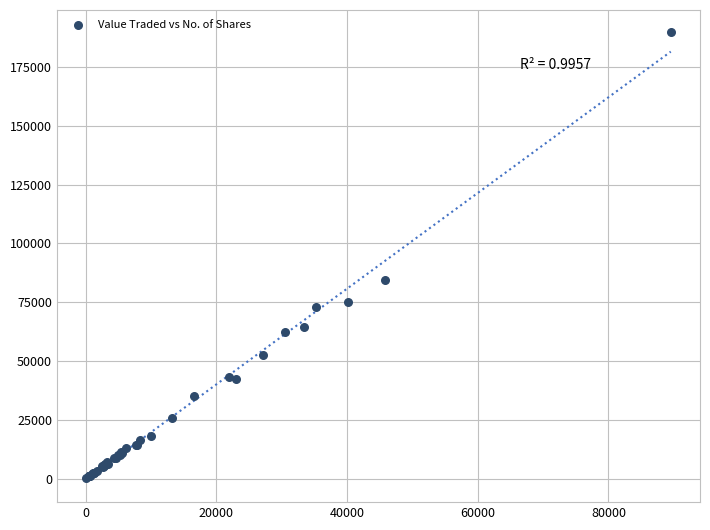

What Y value in the scatter plot is closest to 94900?

84571